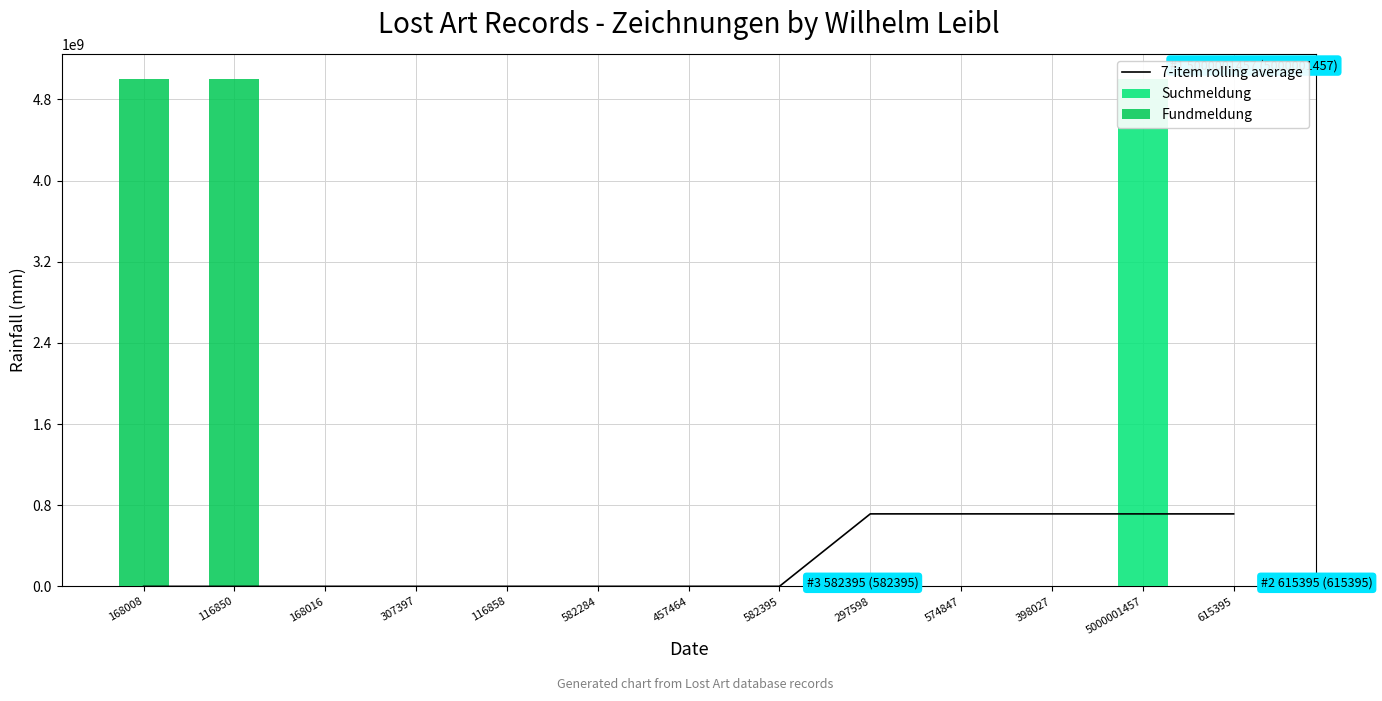

At 297598, list the series in order from largest to smallest.

7-item rolling average, Suchmeldung, Fundmeldung